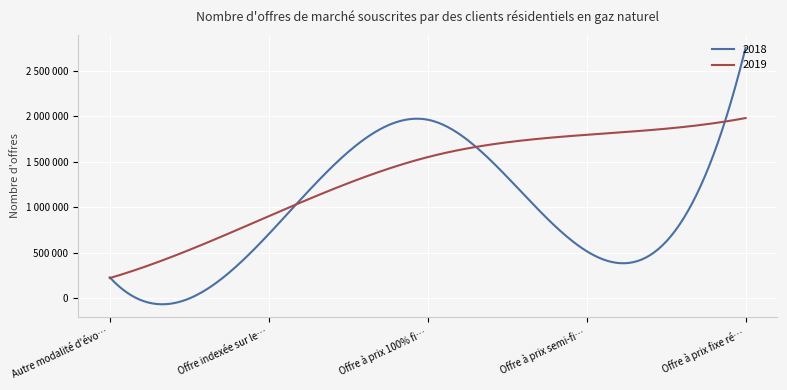

How many intersections are there between 2019 and 2018?

4